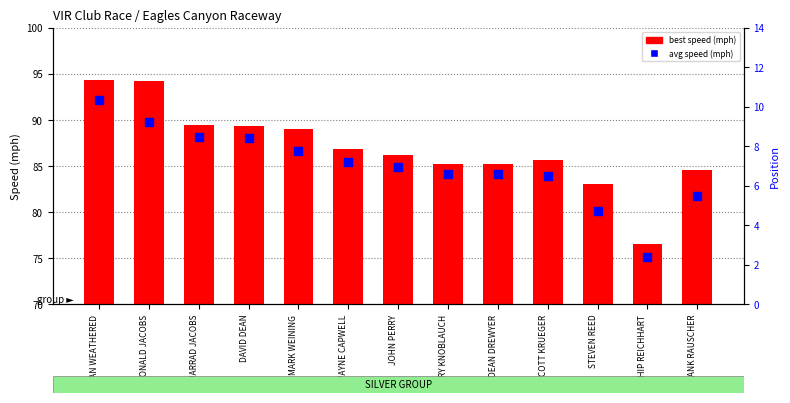

What are all the series names shown in the legend?

best speed (mph), avg speed (mph)